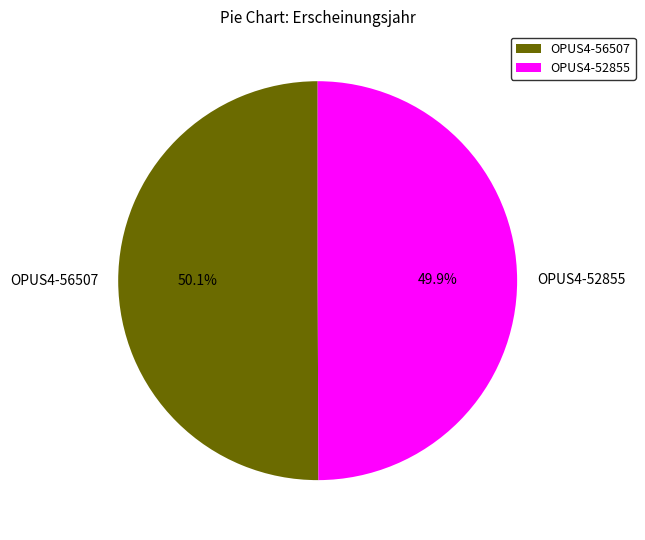

Is the sum of OPUS4-52855 and OPUS4-56507 greater than half?

Yes